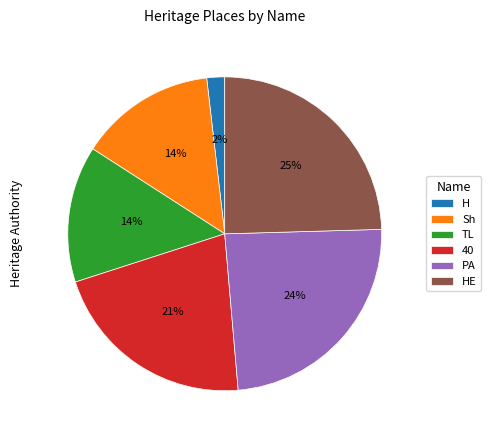

To the nearest percent, what is the difference between the largest and smallest slice percentages?

23%